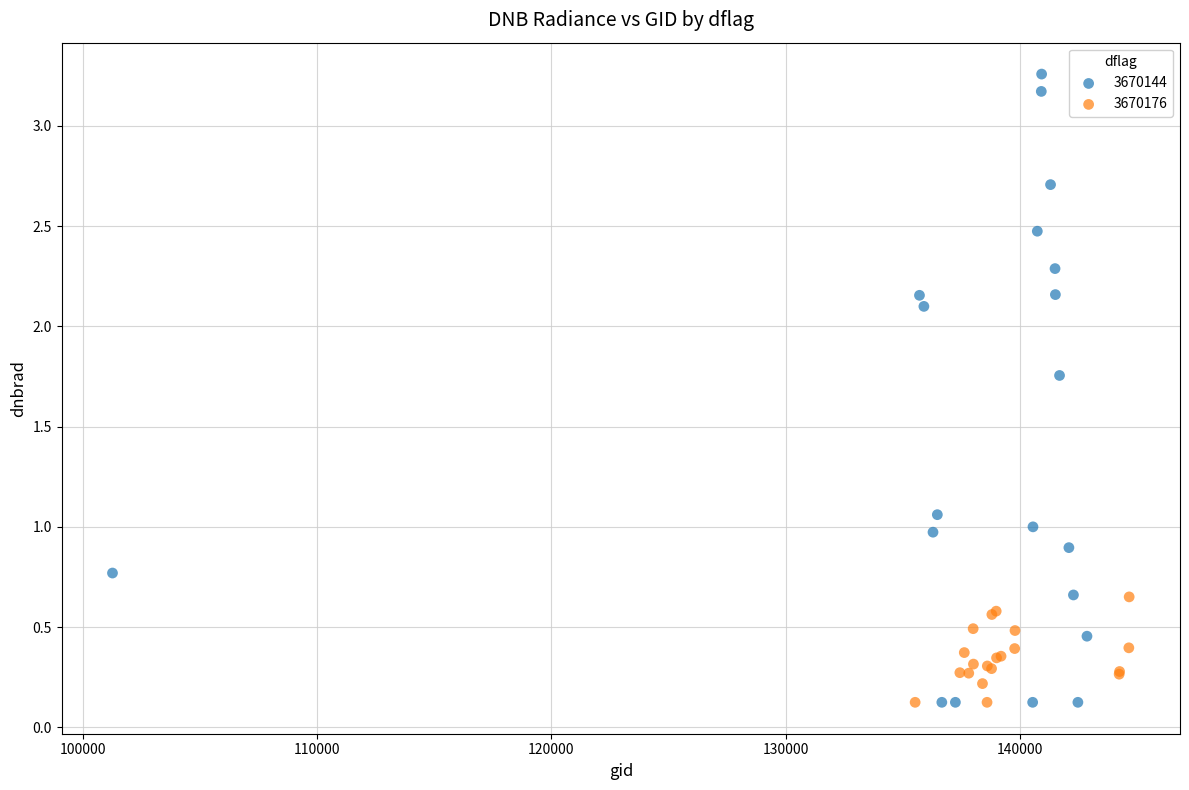

Which series has the widest spread of Y values?

3670144